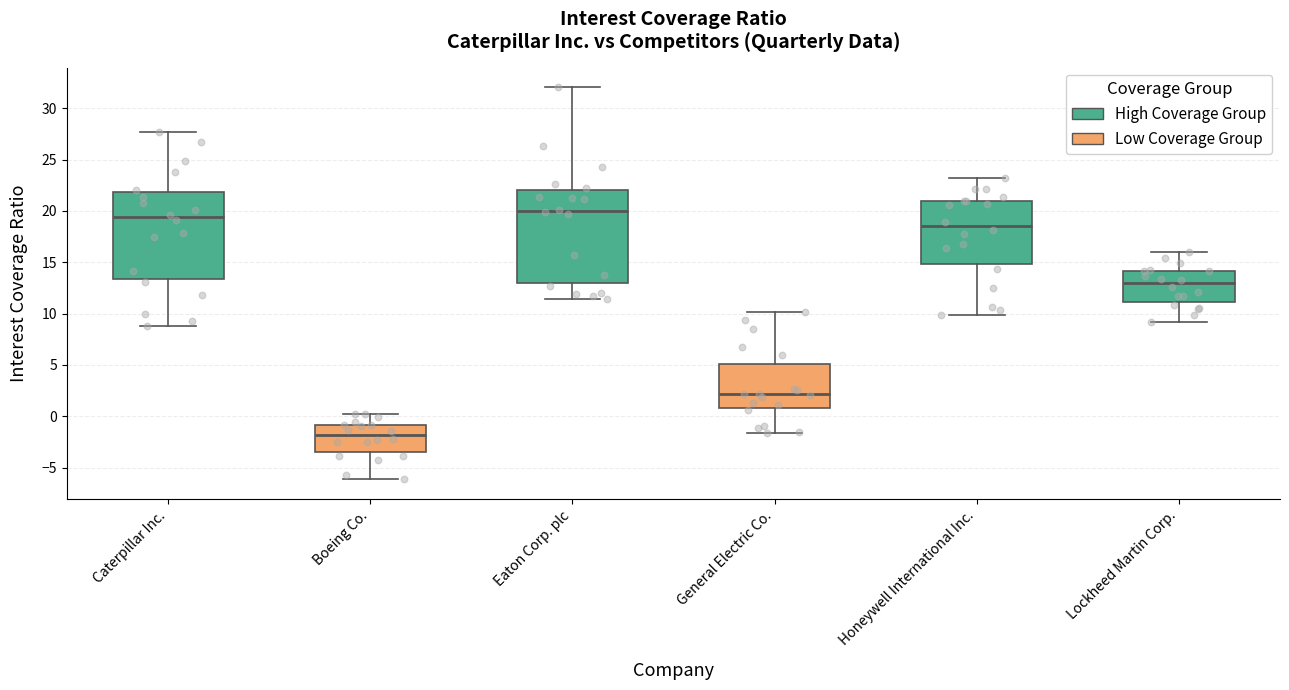

Reading left to right, read every box against the y-axis: the position of its median line, the range the box covers, and the ends of its whiskers. The values are not printed on the chart, so give them approximately, as read against the axis.

Caterpillar Inc.: median 19.5, box 13.5 to 22.0, whiskers 9.0 to 27.5
Boeing Co.: median -2.0, box -3.5 to -1.0, whiskers -6.0 to 0.0
Eaton Corp. plc: median 20.0, box 13.0 to 22.0, whiskers 11.5 to 32.0
General Electric Co.: median 2.0, box 1.0 to 5.0, whiskers -1.5 to 10.0
Honeywell International Inc.: median 18.5, box 15.0 to 21.0, whiskers 10.0 to 23.0
Lockheed Martin Corp.: median 13.0, box 11.0 to 14.0, whiskers 9.0 to 16.0